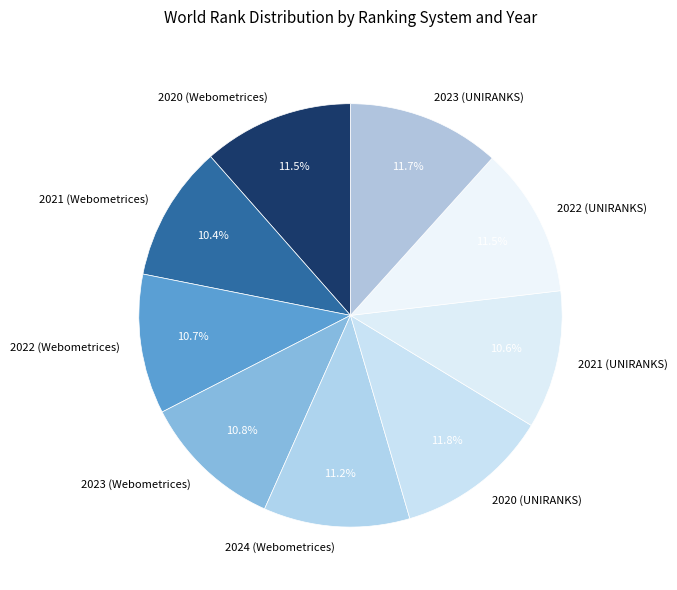

Does any single category account for the majority?

No